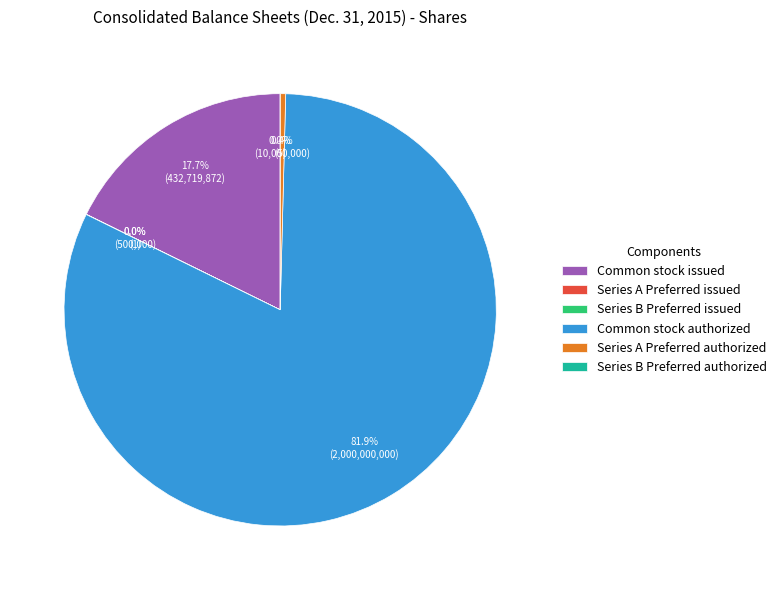

The Preferred stock, issued shares (Series B) slice represents 1% of the pie. True or false?

False